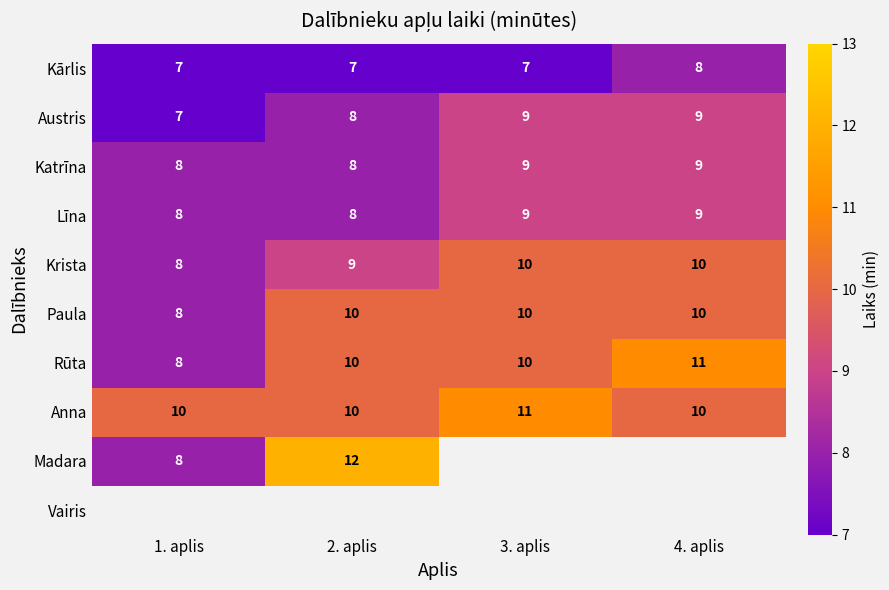

Where is Austris nearest to the value 8?

2. aplis